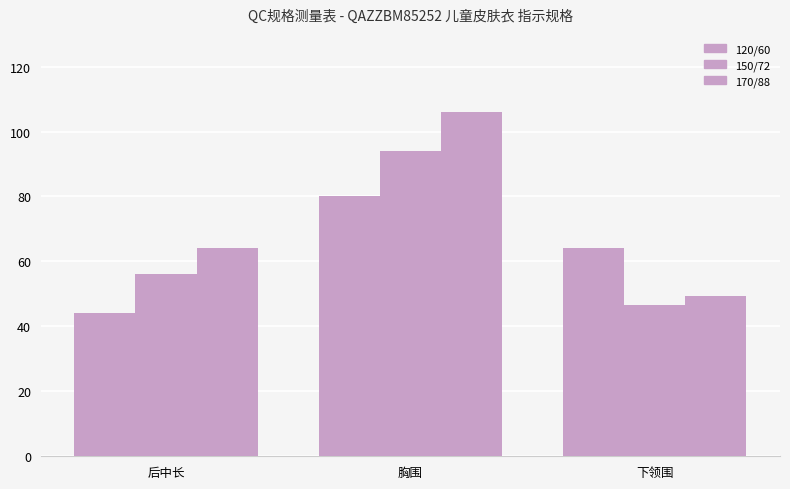

The value of 170/88 at 后中长 is 64.0. True or false?

True